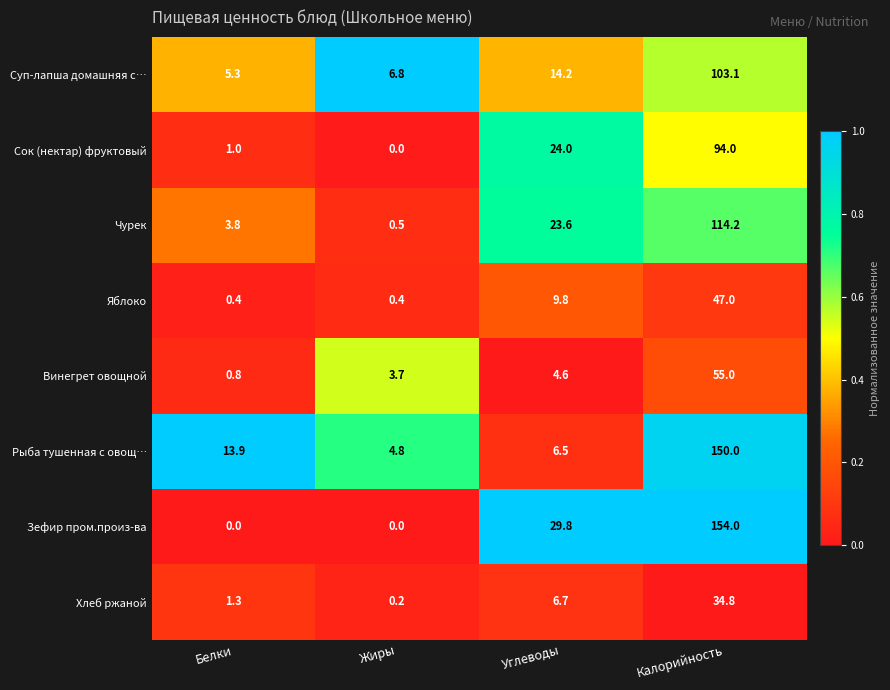

What is the spread (max minus min) of values at Белки?

13.9